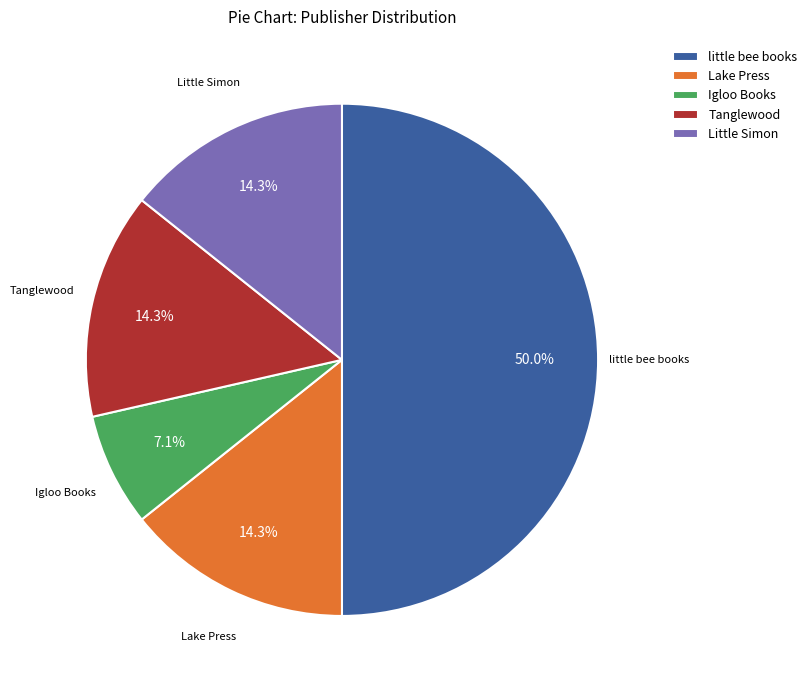

What percentage is the Tanglewood slice, to the nearest percent?

14%